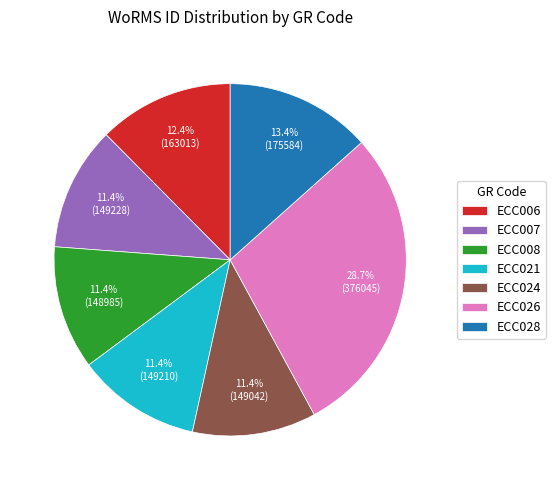

Is ECC006 the majority of the pie?

No